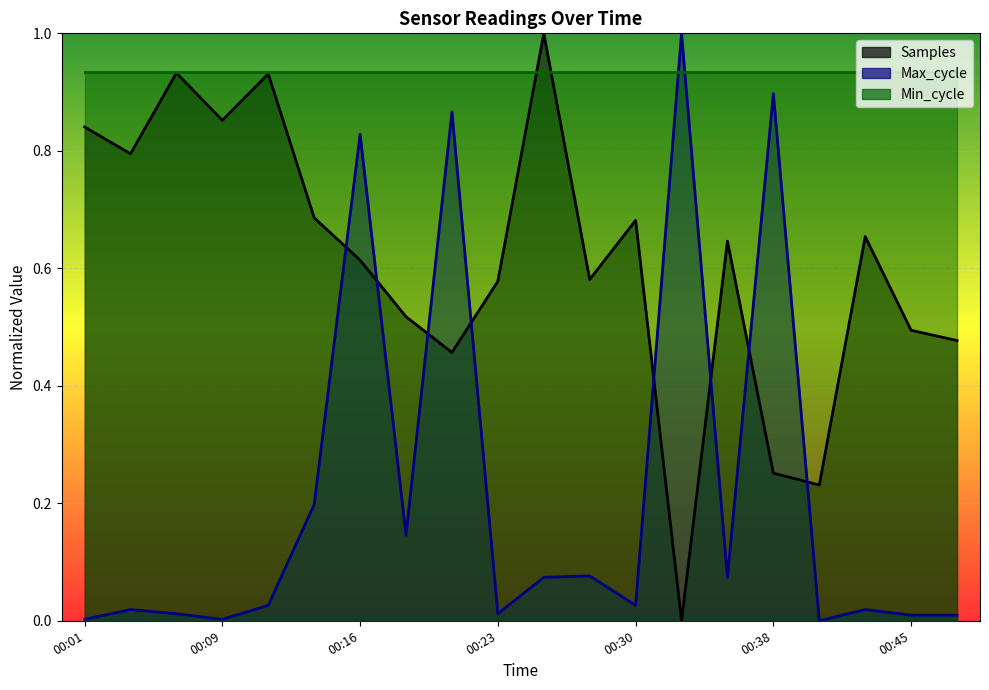

Is it true that Samples equals 1.1 at 00:13?

False